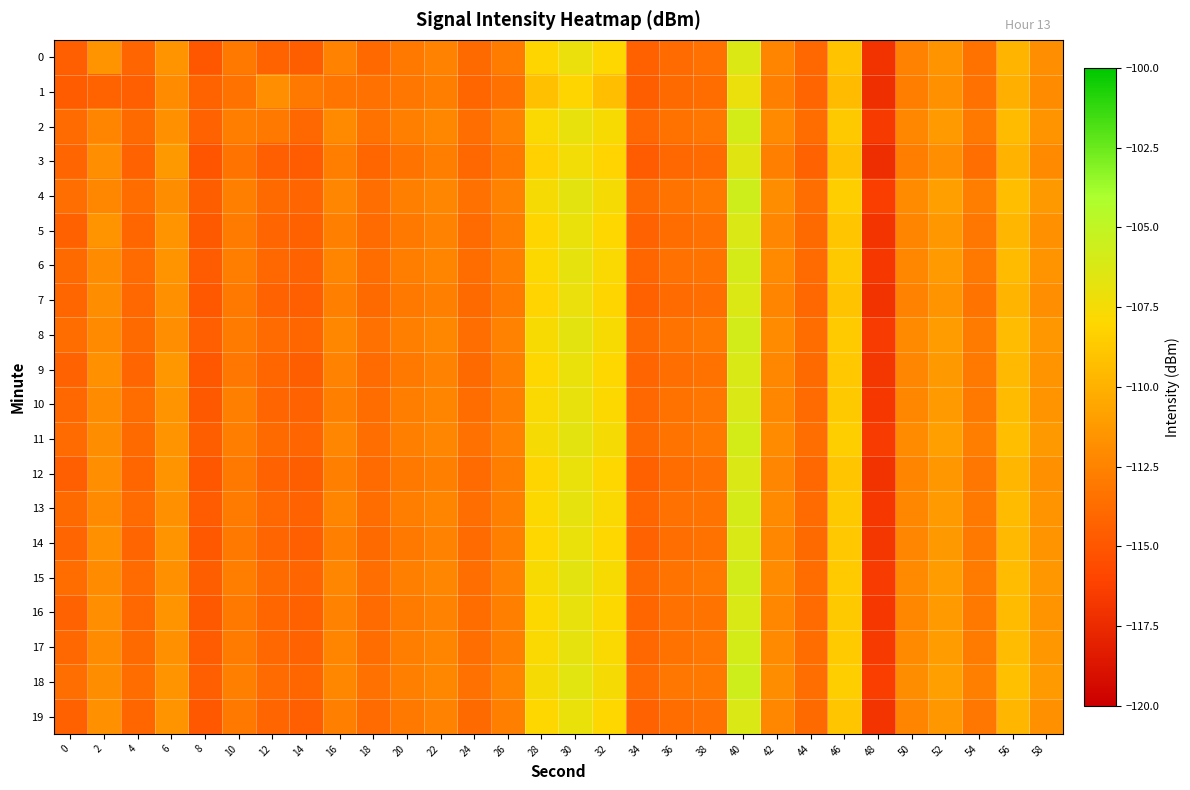

Reading left to right, what are all the values shown in this chart?

0: 0=-114.5	2=-111.6	4=-114.1	6=-111.5	8=-115.0	10=-113.0	12=-114.3	14=-114.5	16=-112.6	18=-113.9	20=-113.0	22=-112.6	24=-113.9	26=-112.8	28=-108.0	30=-107.1	32=-108.0	34=-114.4	36=-113.8	38=-113.5	40=-106.3	42=-112.4	44=-114.0	46=-109.0	48=-117.0	50=-112.5	52=-111.5	54=-113.4	56=-109.8	58=-111.8
1: 0=-114.6	2=-114.3	4=-114.5	6=-112.0	8=-114.3	10=-113.4	12=-111.8	14=-113.0	16=-113.3	18=-113.5	20=-113.2	22=-112.8	24=-114.1	26=-113.5	28=-109.2	30=-108.1	32=-109.3	34=-114.6	36=-113.9	38=-113.7	40=-107.1	42=-112.6	44=-114.2	46=-109.5	48=-117.2	50=-112.8	52=-111.7	54=-113.5	56=-110.1	58=-112.0
2: 0=-113.8	2=-112.4	4=-113.9	6=-111.7	8=-114.3	10=-112.8	12=-113.1	14=-114.0	16=-112.1	18=-113.4	20=-112.7	22=-112.2	24=-113.6	26=-112.5	28=-107.8	30=-106.9	32=-107.7	34=-114.0	36=-113.4	38=-113.2	40=-105.9	42=-112.1	44=-113.7	46=-108.7	48=-116.6	50=-112.2	52=-111.2	54=-113.0	56=-109.5	58=-111.5
3: 0=-114.2	2=-111.8	4=-114.3	6=-111.3	8=-115.1	10=-113.3	12=-114.5	14=-114.7	16=-112.8	18=-114.1	20=-113.3	22=-112.8	24=-114.0	26=-113.1	28=-108.3	30=-107.4	32=-108.2	34=-114.7	36=-114.0	38=-113.8	40=-106.5	42=-112.7	44=-114.3	46=-109.2	48=-117.3	50=-112.8	52=-111.8	54=-113.6	56=-110.0	58=-112.1
4: 0=-113.6	2=-112.2	4=-113.7	6=-111.9	8=-114.6	10=-112.7	12=-113.9	14=-114.2	16=-112.3	18=-113.6	20=-112.7	22=-112.3	24=-113.5	26=-112.5	28=-107.6	30=-106.7	32=-107.6	34=-113.9	36=-113.3	38=-113.1	40=-105.7	42=-111.9	44=-113.6	46=-108.5	48=-116.4	50=-112.0	52=-110.9	54=-112.8	56=-109.3	58=-111.3
5: 0=-114.4	2=-111.6	4=-114.1	6=-111.5	8=-114.8	10=-112.9	12=-114.2	14=-114.4	16=-112.6	18=-113.8	20=-113.0	22=-112.5	24=-113.8	26=-112.8	28=-108.1	30=-107.0	32=-108.0	34=-114.3	36=-113.7	38=-113.5	40=-106.2	42=-112.3	44=-113.9	46=-108.9	48=-116.9	50=-112.4	52=-111.4	54=-113.2	56=-109.7	58=-111.7
6: 0=-113.9	2=-112.0	4=-113.8	6=-111.6	8=-114.7	10=-112.8	12=-114.0	14=-114.3	16=-112.4	18=-113.7	20=-112.8	22=-112.4	24=-113.7	26=-112.6	28=-107.9	30=-106.8	32=-107.8	34=-114.1	36=-113.5	38=-113.3	40=-106.0	42=-112.1	44=-113.8	46=-108.7	48=-116.7	50=-112.2	52=-111.2	54=-113.0	56=-109.5	58=-111.5
7: 0=-114.1	2=-111.9	4=-114.0	6=-111.7	8=-114.9	10=-113.1	12=-114.3	14=-114.5	16=-112.7	18=-113.9	20=-113.1	22=-112.6	24=-113.9	26=-112.9	28=-108.2	30=-107.1	32=-108.1	34=-114.4	36=-113.8	38=-113.6	40=-106.3	42=-112.4	44=-114.0	46=-109.0	48=-117.0	50=-112.5	52=-111.5	54=-113.3	56=-109.8	58=-111.8
8: 0=-113.7	2=-112.1	4=-113.9	6=-111.8	8=-114.5	10=-112.9	12=-113.8	14=-114.1	16=-112.2	18=-113.5	20=-112.7	22=-112.2	24=-113.6	26=-112.5	28=-107.7	30=-106.7	32=-107.7	34=-113.9	36=-113.3	38=-113.1	40=-105.8	42=-112.0	44=-113.7	46=-108.6	48=-116.5	50=-112.1	52=-111.1	54=-112.9	56=-109.4	58=-111.4
9: 0=-114.3	2=-111.7	4=-114.2	6=-111.4	8=-115.0	10=-113.2	12=-114.1	14=-114.6	16=-112.5	18=-113.8	20=-113.0	22=-112.5	24=-113.9	26=-112.7	28=-108.0	30=-107.0	32=-108.0	34=-114.2	36=-113.6	38=-113.4	40=-106.1	42=-112.2	44=-113.9	46=-108.8	48=-116.8	50=-112.3	52=-111.3	54=-113.1	56=-109.6	58=-111.6
10: 0=-114.0	2=-112.0	4=-113.7	6=-111.5	8=-114.8	10=-112.7	12=-114.2	14=-114.3	16=-112.6	18=-113.7	20=-112.8	22=-112.4	24=-113.7	26=-112.6	28=-107.8	30=-106.9	32=-107.9	34=-114.0	36=-113.4	38=-113.2	40=-106.2	42=-112.2	44=-113.8	46=-108.7	48=-116.7	50=-112.2	52=-111.2	54=-113.0	56=-109.5	58=-111.5
11: 0=-113.8	2=-111.9	4=-113.9	6=-111.6	8=-114.6	10=-112.8	12=-113.9	14=-114.2	16=-112.3	18=-113.6	20=-112.7	22=-112.3	24=-113.5	26=-112.5	28=-107.6	30=-106.7	32=-107.6	34=-113.9	36=-113.3	38=-113.1	40=-105.9	42=-112.0	44=-113.6	46=-108.5	48=-116.5	50=-112.0	52=-111.0	54=-112.8	56=-109.3	58=-111.3
12: 0=-114.5	2=-111.8	4=-114.1	6=-111.6	8=-115.0	10=-113.1	12=-114.3	14=-114.6	16=-112.7	18=-113.8	20=-113.0	22=-112.6	24=-113.8	26=-112.8	28=-108.1	30=-107.0	32=-108.0	34=-114.4	36=-113.7	38=-113.5	40=-106.2	42=-112.3	44=-114.0	46=-108.9	48=-117.0	50=-112.4	52=-111.4	54=-113.2	56=-109.7	58=-111.7
13: 0=-113.9	2=-112.1	4=-113.8	6=-111.7	8=-114.7	10=-112.9	12=-114.0	14=-114.3	16=-112.4	18=-113.7	20=-112.8	22=-112.4	24=-113.6	26=-112.6	28=-107.9	30=-106.8	32=-107.8	34=-114.1	36=-113.5	38=-113.3	40=-106.0	42=-112.1	44=-113.8	46=-108.7	48=-116.7	50=-112.2	52=-111.2	54=-113.0	56=-109.5	58=-111.5
14: 0=-114.2	2=-111.7	4=-114.2	6=-111.5	8=-114.9	10=-113.0	12=-114.2	14=-114.5	16=-112.6	18=-113.9	20=-113.0	22=-112.5	24=-113.8	26=-112.7	28=-108.0	30=-107.0	32=-108.0	34=-114.3	36=-113.6	38=-113.4	40=-106.1	42=-112.2	44=-113.9	46=-108.8	48=-116.8	50=-112.3	52=-111.3	54=-113.1	56=-109.6	58=-111.6
15: 0=-113.7	2=-112.0	4=-113.8	6=-111.7	8=-114.6	10=-112.8	12=-113.9	14=-114.2	16=-112.3	18=-113.6	20=-112.7	22=-112.3	24=-113.6	26=-112.5	28=-107.7	30=-106.7	32=-107.7	34=-113.9	36=-113.3	38=-113.1	40=-105.8	42=-112.0	44=-113.7	46=-108.6	48=-116.5	50=-112.1	52=-111.1	54=-112.9	56=-109.4	58=-111.4
16: 0=-114.3	2=-111.8	4=-114.0	6=-111.6	8=-114.8	10=-113.0	12=-114.1	14=-114.4	16=-112.5	18=-113.8	20=-112.9	22=-112.5	24=-113.7	26=-112.6	28=-107.9	30=-106.9	32=-107.9	34=-114.1	36=-113.5	38=-113.3	40=-106.1	42=-112.2	44=-113.8	46=-108.7	48=-116.7	50=-112.2	52=-111.2	54=-113.0	56=-109.5	58=-111.5
17: 0=-114.0	2=-112.0	4=-113.9	6=-111.7	8=-114.7	10=-112.9	12=-114.0	14=-114.3	16=-112.4	18=-113.7	20=-112.8	22=-112.4	24=-113.6	26=-112.6	28=-107.8	30=-106.8	32=-107.8	34=-114.0	36=-113.4	38=-113.2	40=-105.9	42=-112.1	44=-113.7	46=-108.6	48=-116.6	50=-112.1	52=-111.1	54=-112.9	56=-109.4	58=-111.4
18: 0=-113.6	2=-111.9	4=-113.7	6=-111.5	8=-114.5	10=-112.7	12=-113.8	14=-114.1	16=-112.2	18=-113.5	20=-112.6	22=-112.2	24=-113.5	26=-112.4	28=-107.6	30=-106.6	32=-107.6	34=-113.8	36=-113.2	38=-113.0	40=-105.7	42=-111.9	44=-113.6	46=-108.5	48=-116.4	50=-111.9	52=-110.9	54=-112.7	56=-109.2	58=-111.2
19: 0=-114.4	2=-111.7	4=-114.1	6=-111.5	8=-114.9	10=-113.1	12=-114.2	14=-114.5	16=-112.6	18=-113.8	20=-113.0	22=-112.5	24=-113.9	26=-112.7	28=-108.0	30=-107.0	32=-108.0	34=-114.3	36=-113.7	38=-113.5	40=-106.2	42=-112.2	44=-113.9	46=-108.9	48=-116.9	50=-112.4	52=-111.4	54=-113.2	56=-109.7	58=-111.7